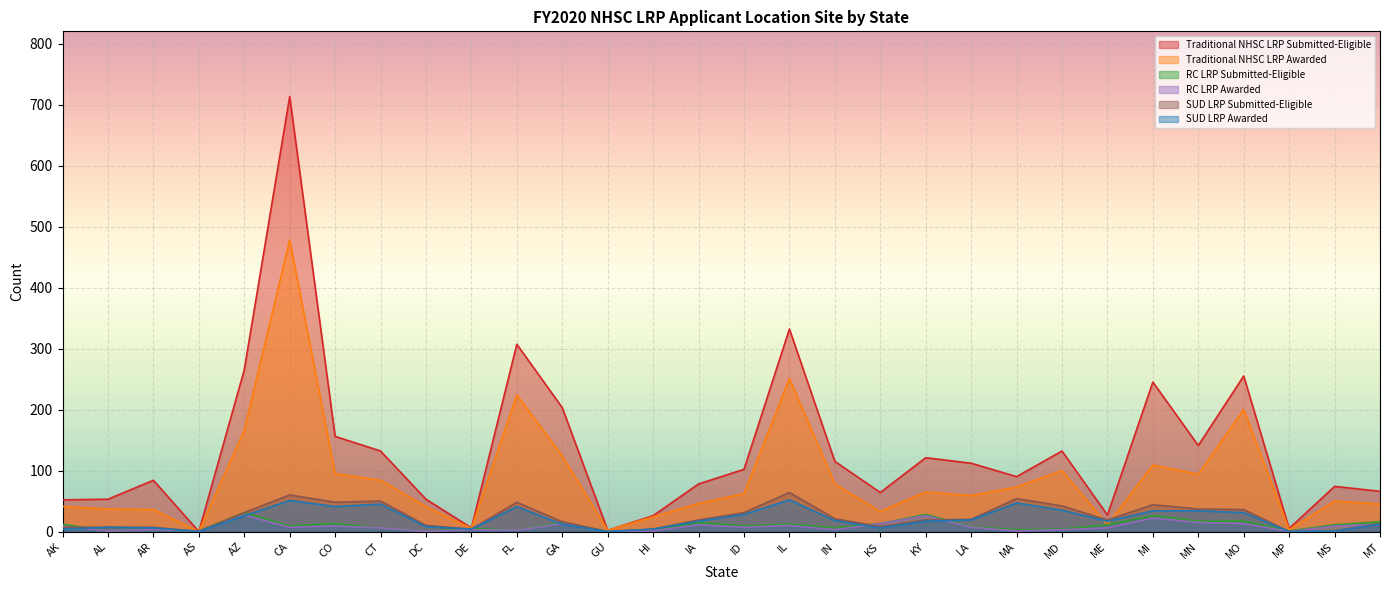

Which series has the largest range (max minus min)?

Traditional NHSC LRP Submitted-Eligible